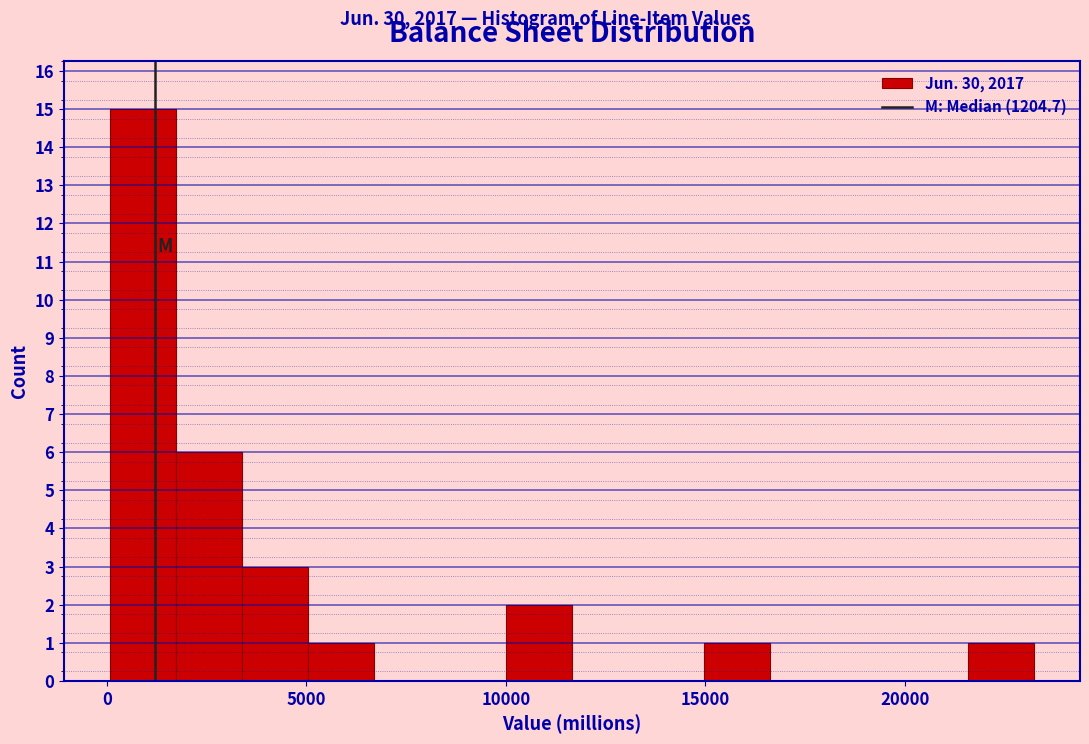

Around what value on the x-axis is the tallest bar? Give the approximate position of its centre, as read against the axis.

1000